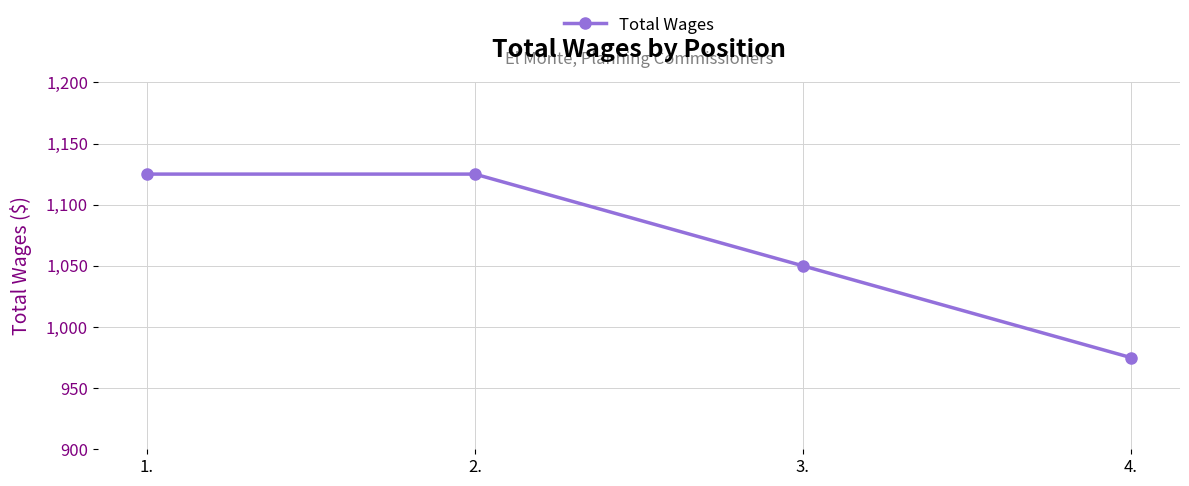

How many values are between 1050 and 1125?

3